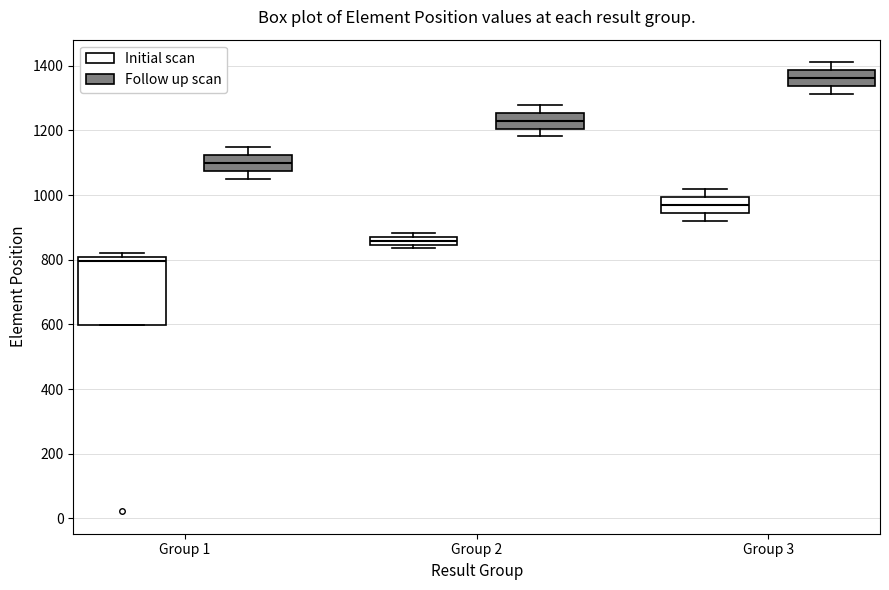

Comparing the boxes themselves (not the whiskers), which one is the tallest?

Group 1 (Initial scan)